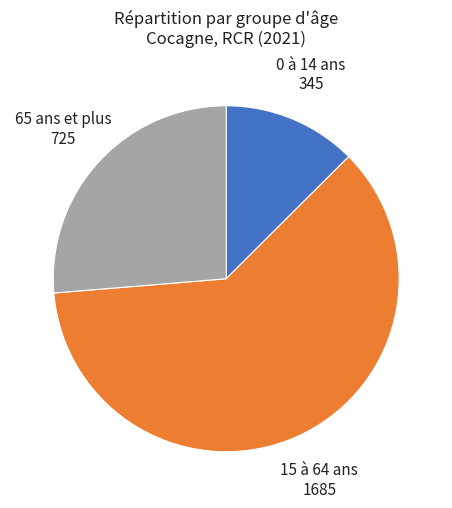

Between 15 à 64 ans and 0 à 14 ans, which is larger?

15 à 64 ans